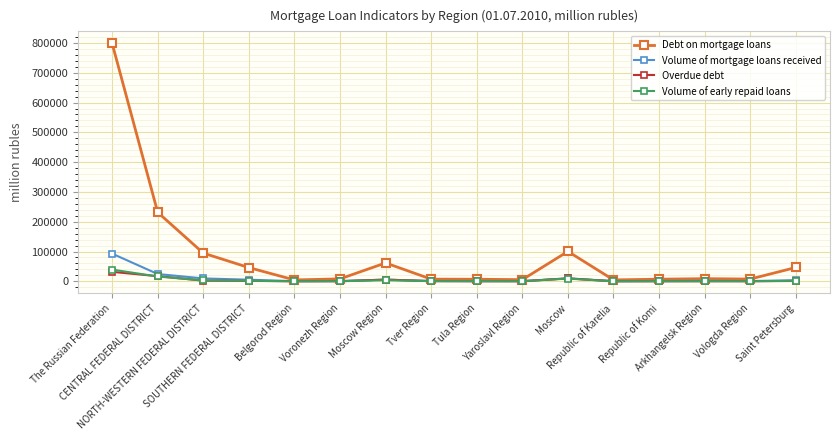

How many lines are shown in the chart?

4